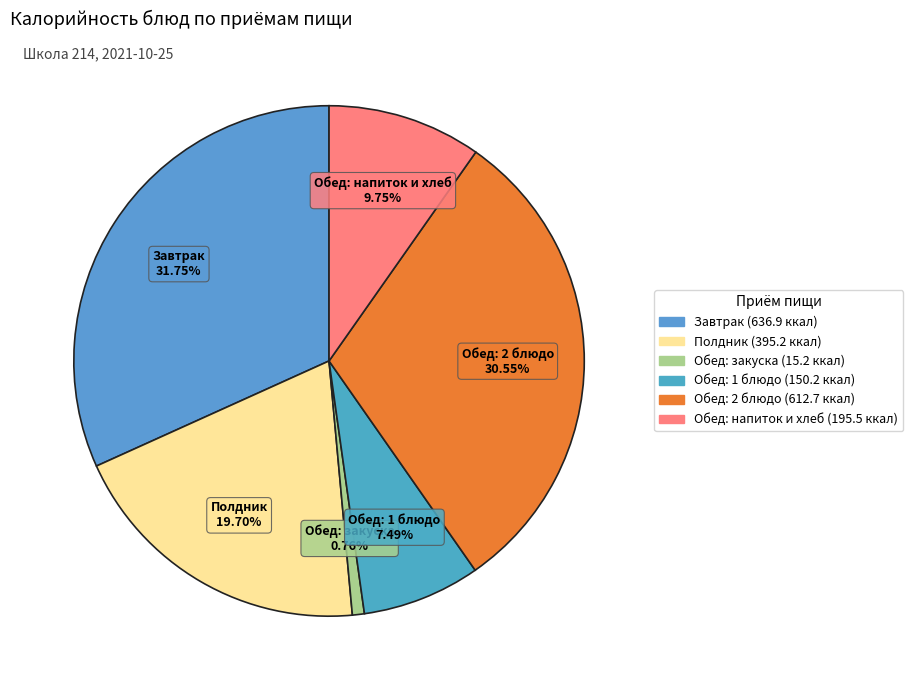

Do Обед: закуска and Обед: 2 блюдо together represent more than half of the pie?

No